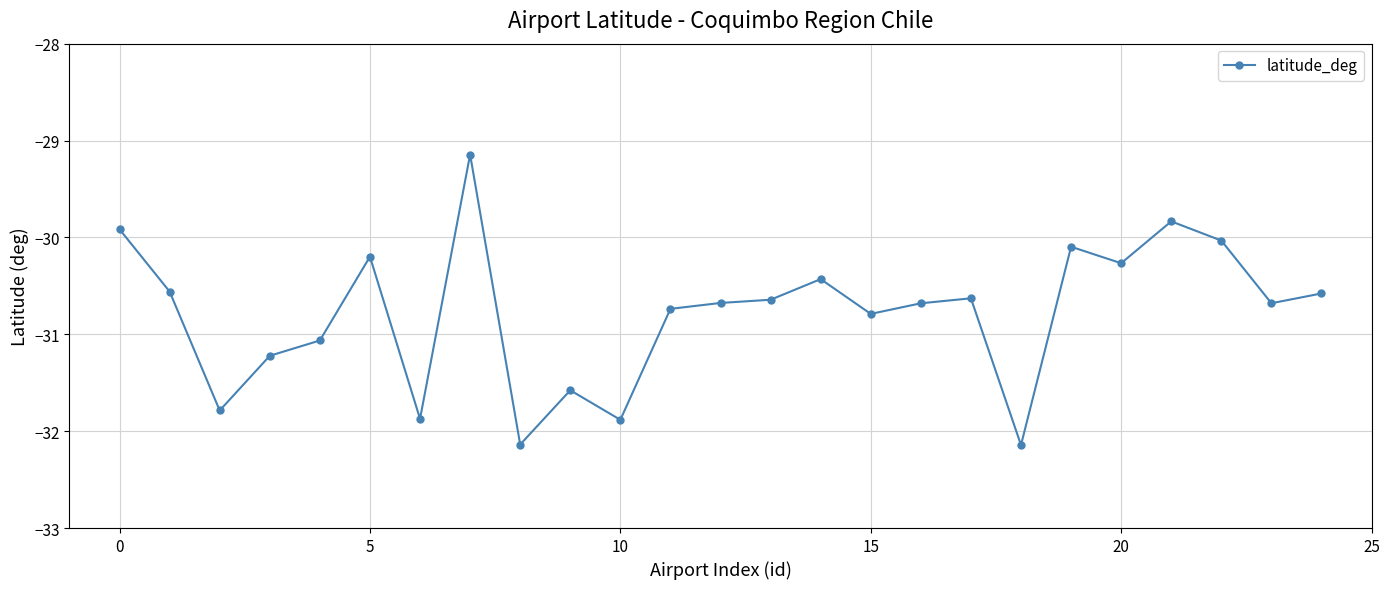

What is the difference between the second highest and second lowest values?

2.3